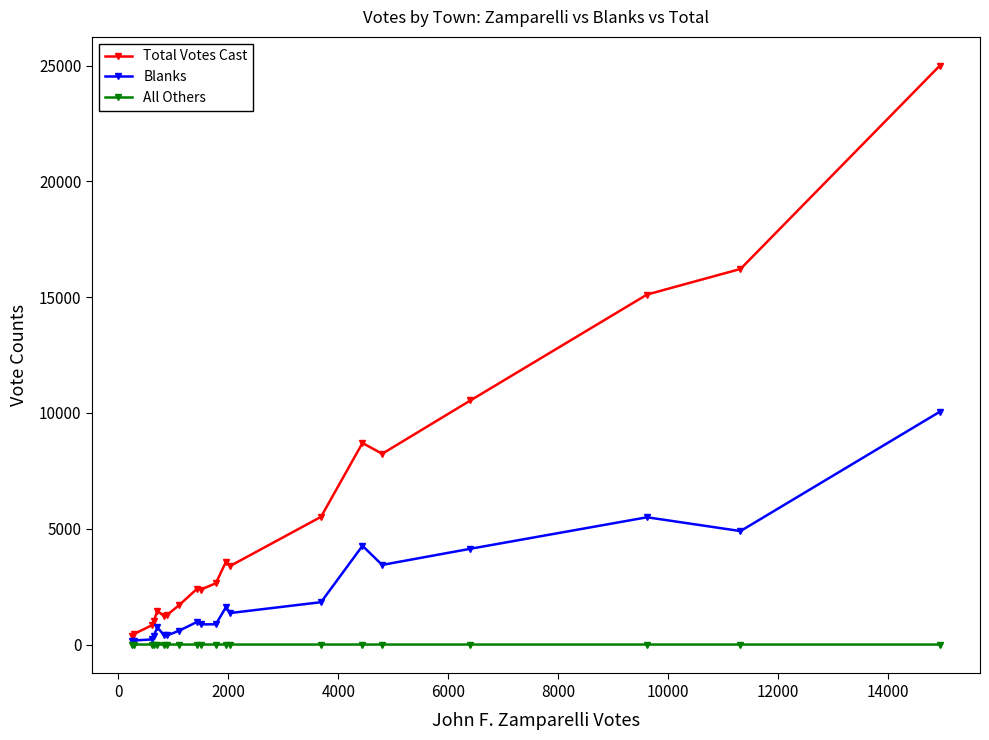

Which series has the largest range (max minus min)?

Total Votes Cast